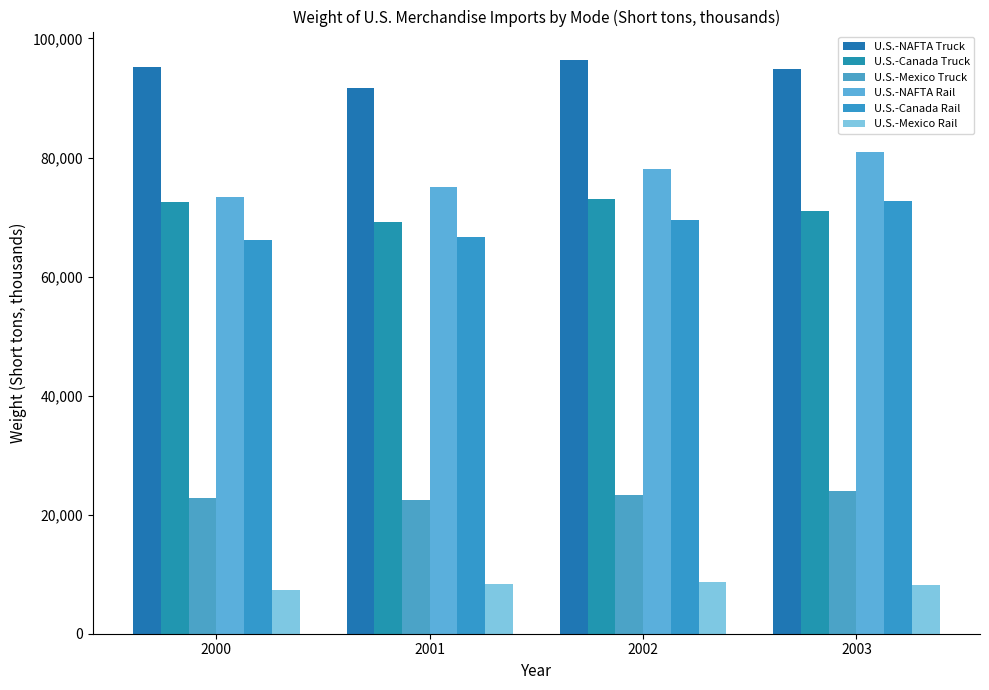

True or false: U.S.-Mexico Rail has a value of 8401 at 2001.

True